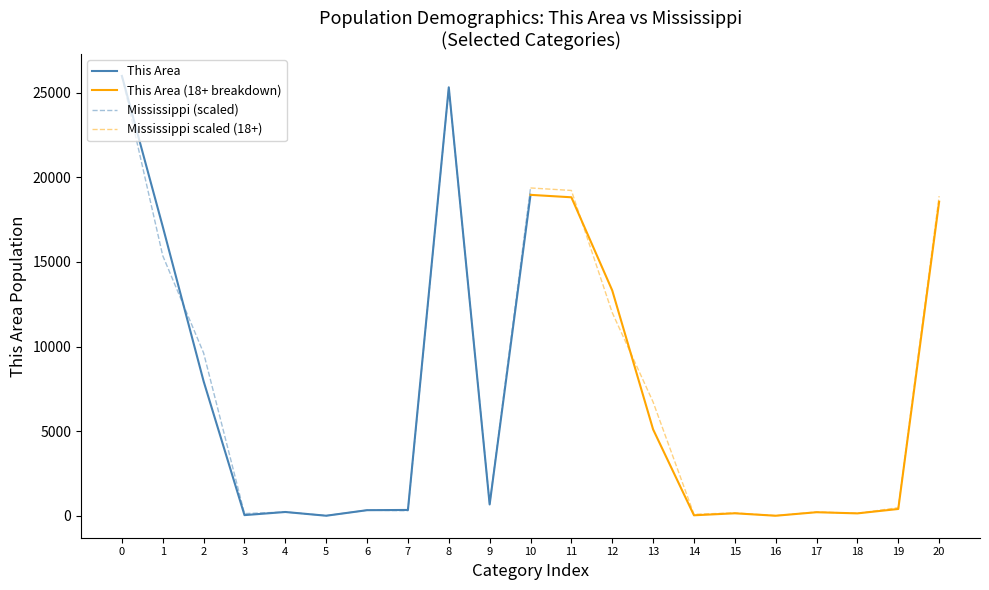

Which series has the largest total across all categories?

Mississippi (scaled)